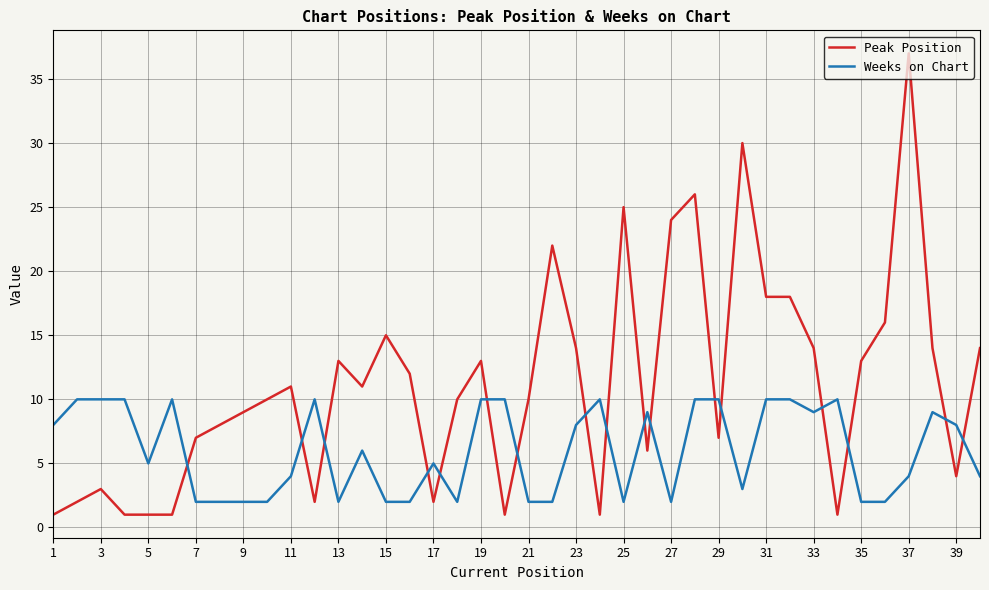

Does the chart have visible grid lines?

Yes